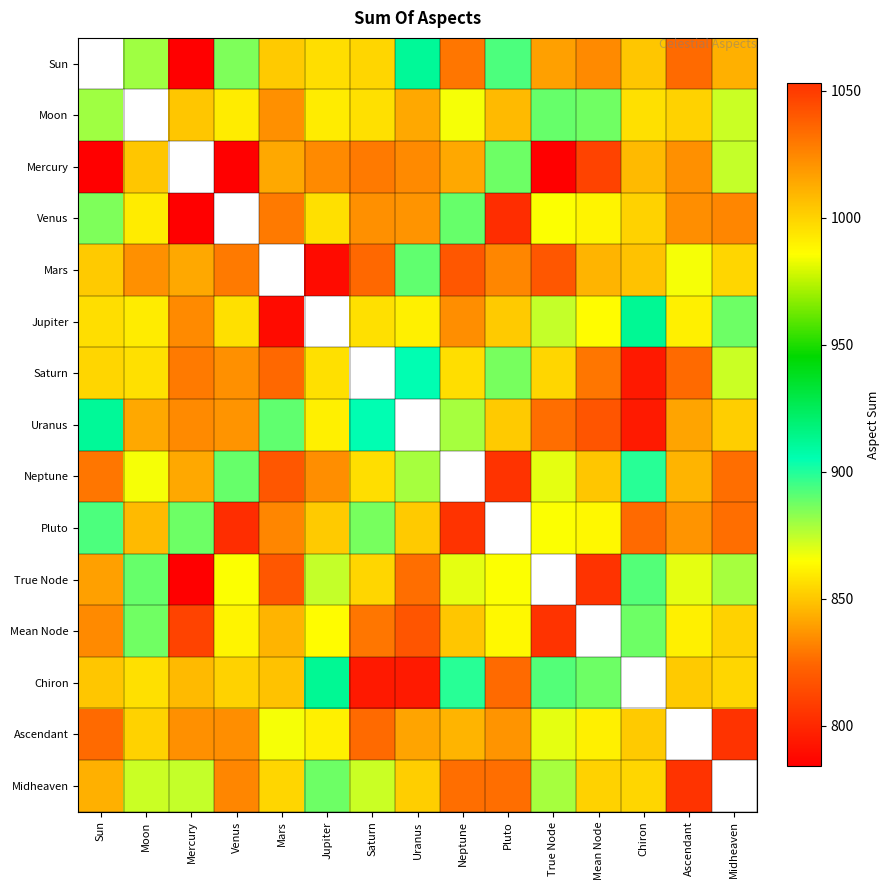

Is it true that Ascendant equals 1520.5 at Mean Node?

False